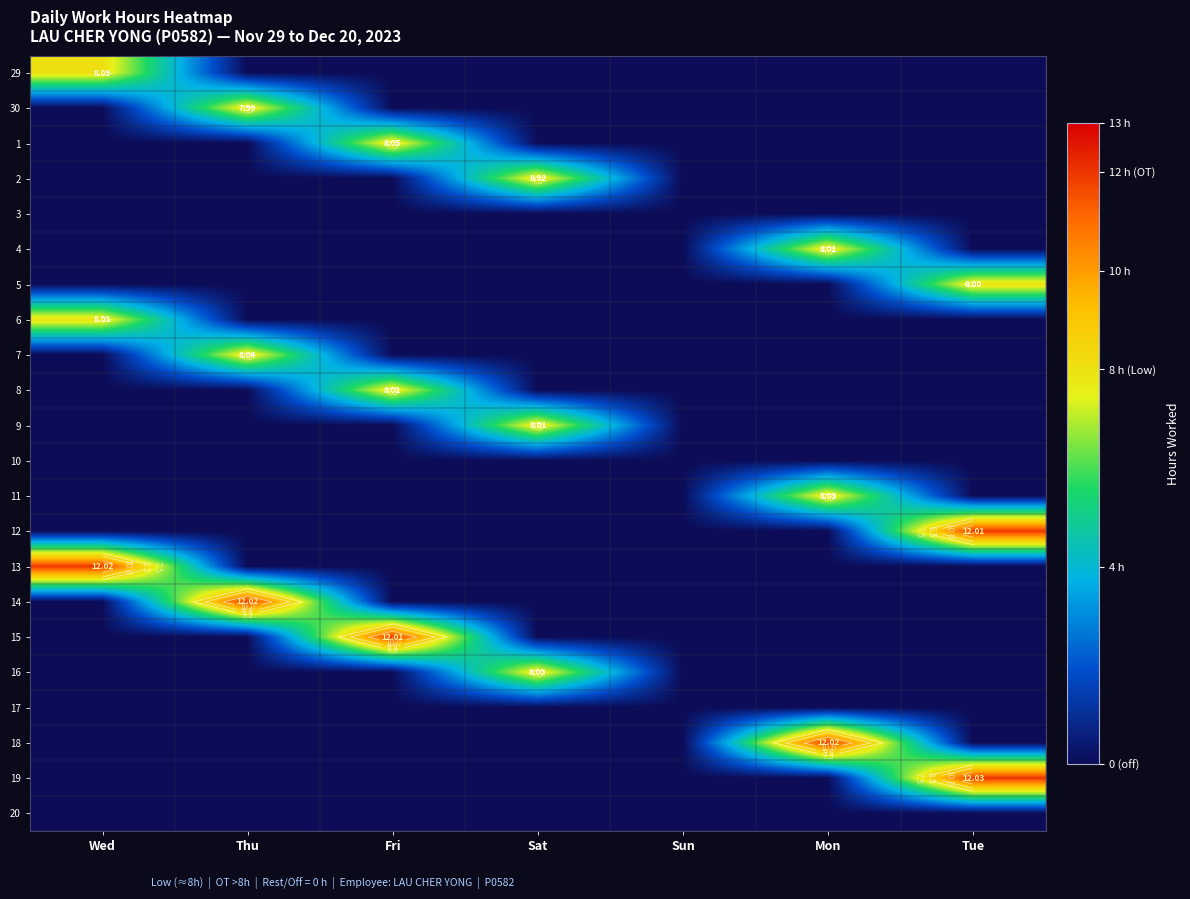

How many series are shown in this chart?

22